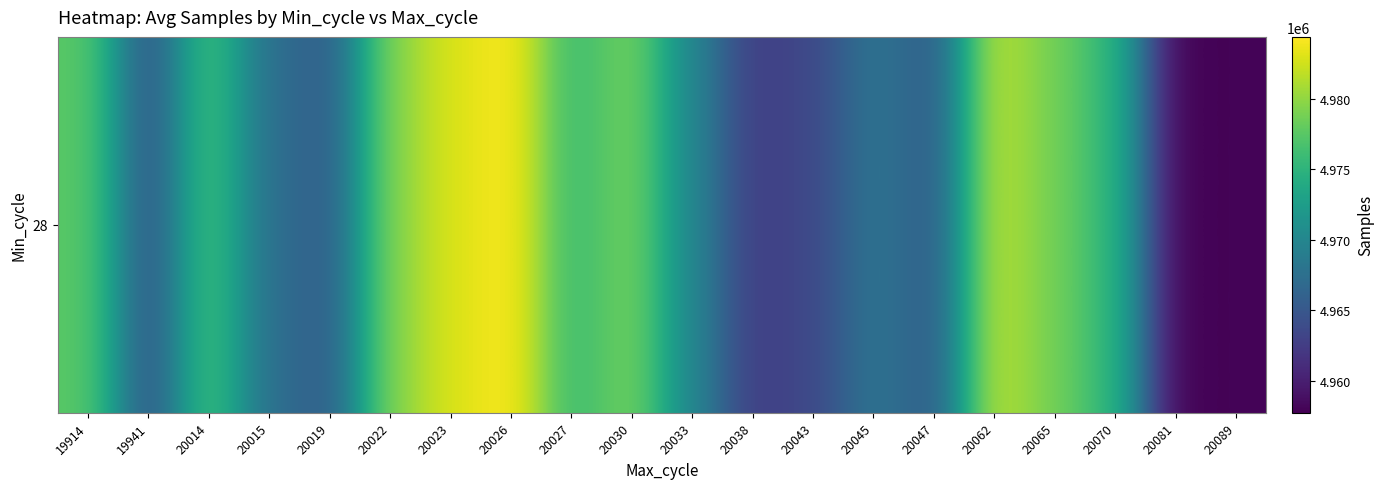

What is the difference between the second highest and second lowest values?

24956